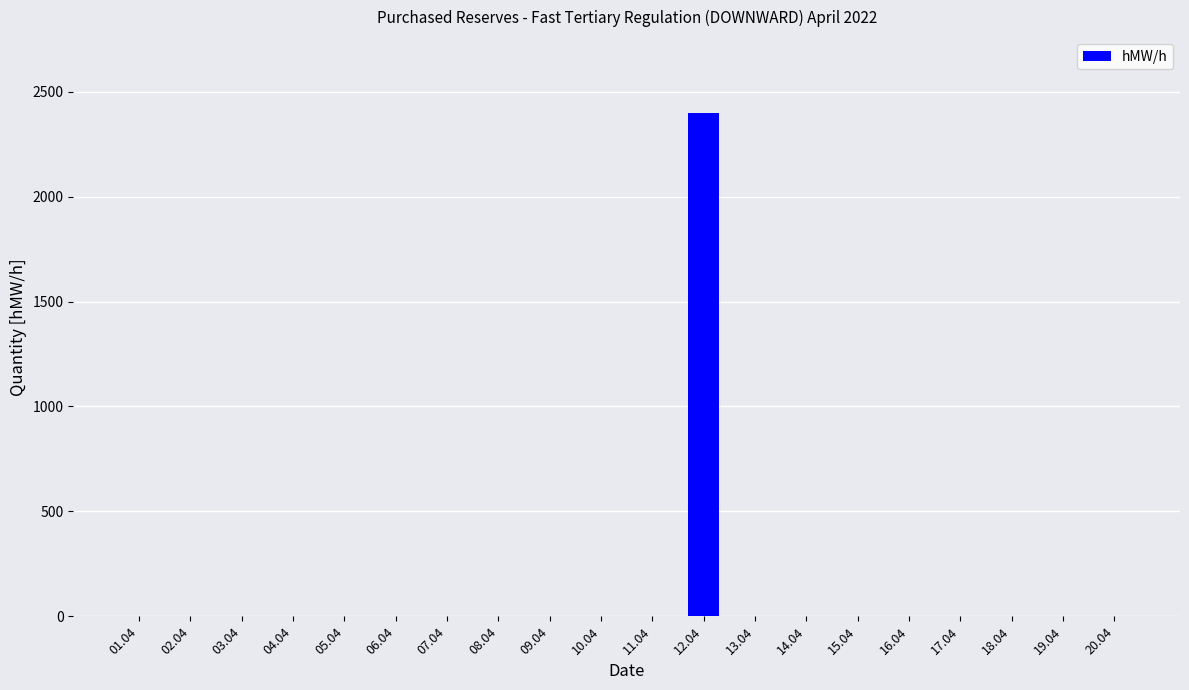

The value at 07.04 is 0. True or false?

True